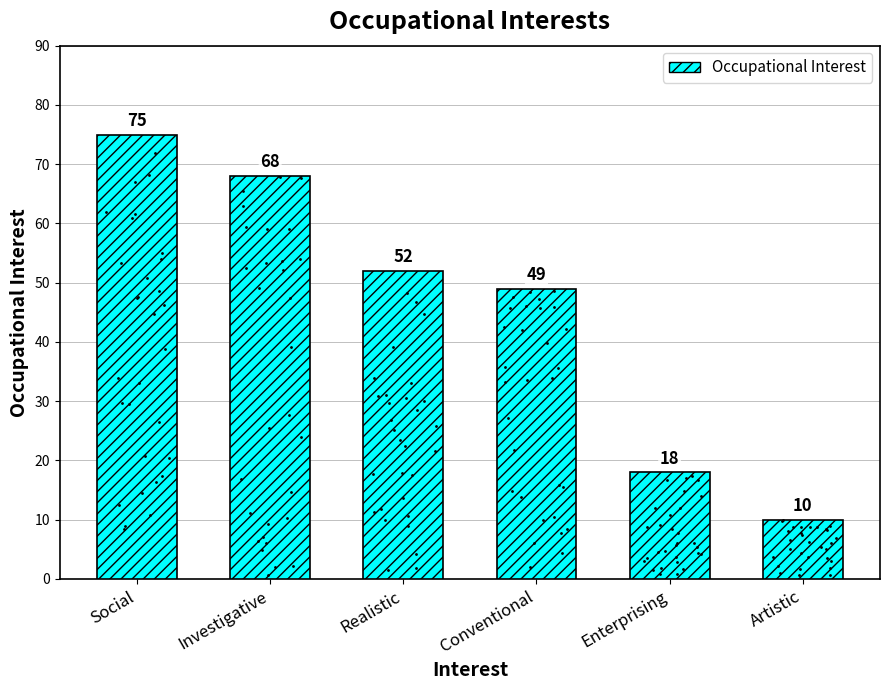

Which has a higher value, Enterprising or Artistic?

Enterprising